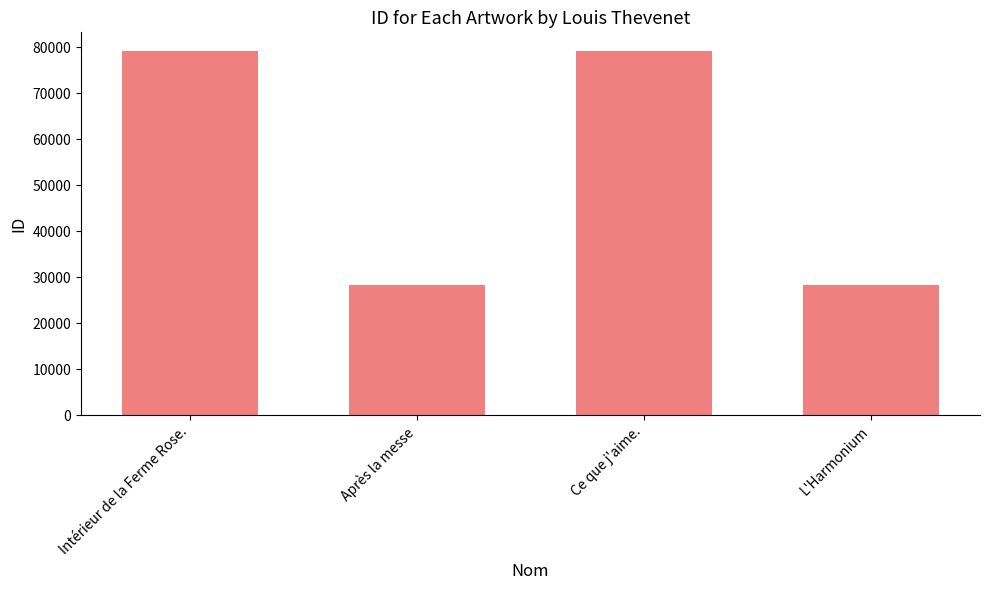

What is the value of the 2nd bar from the left?

28387